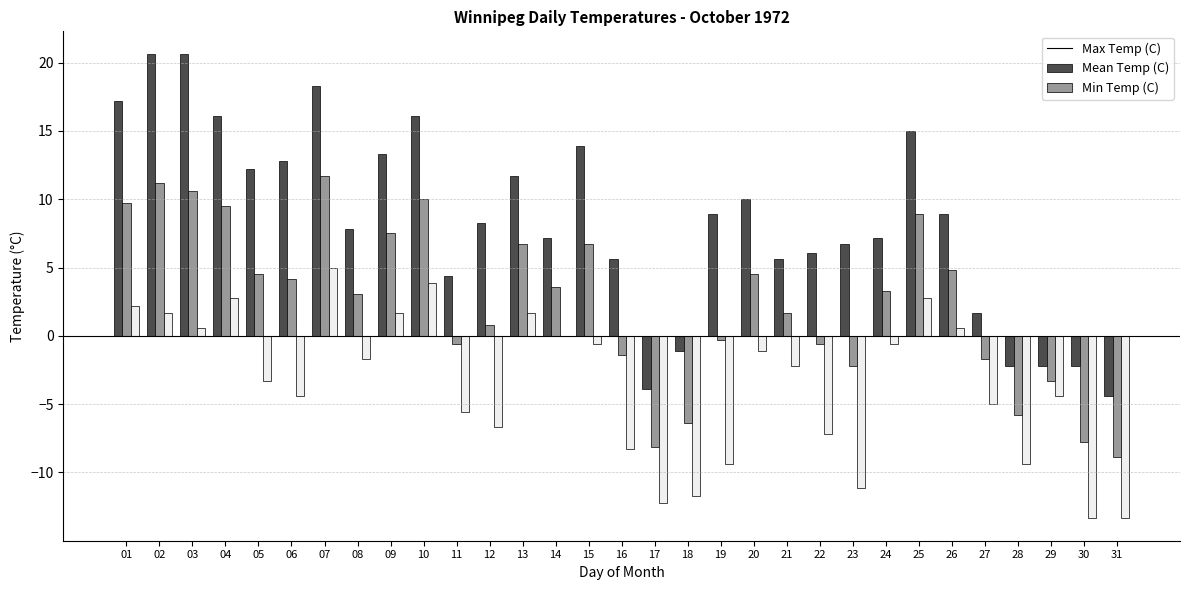

The value of Min Temp (C) at 17 is -4.8. True or false?

False